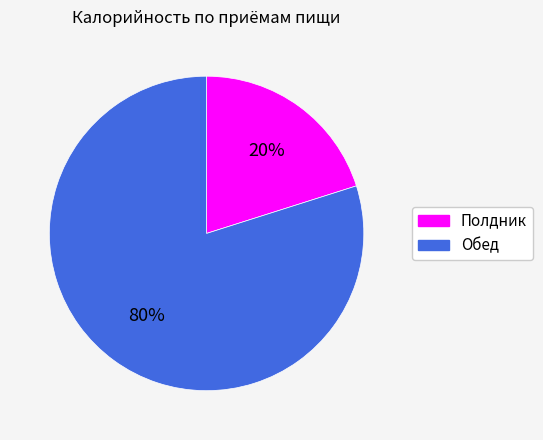

What percentage is the Полдник slice, to the nearest percent?

20%